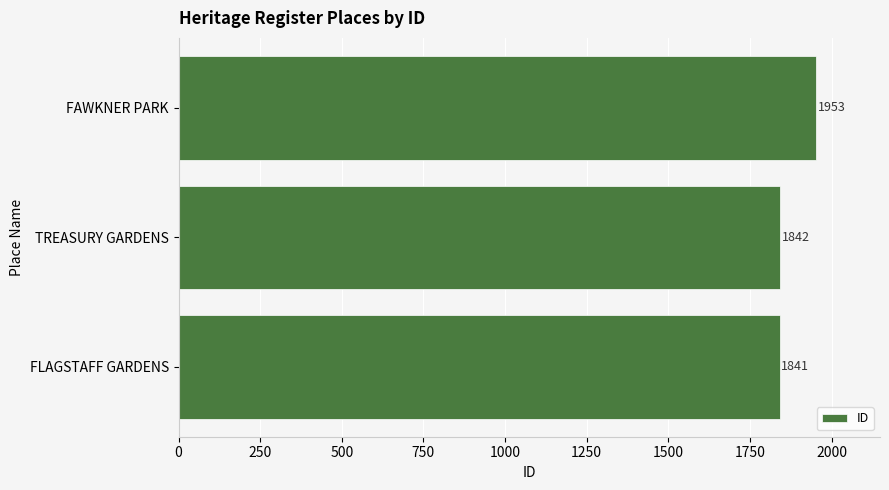

Is it true that the value at FLAGSTAFF GARDENS is 1841?

True